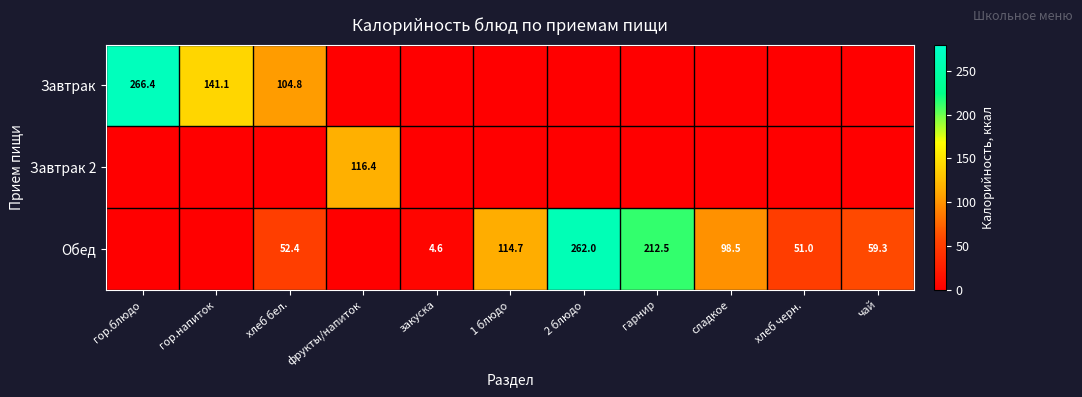

At which category does the chart reach its peak across all series?

гор.блюдо